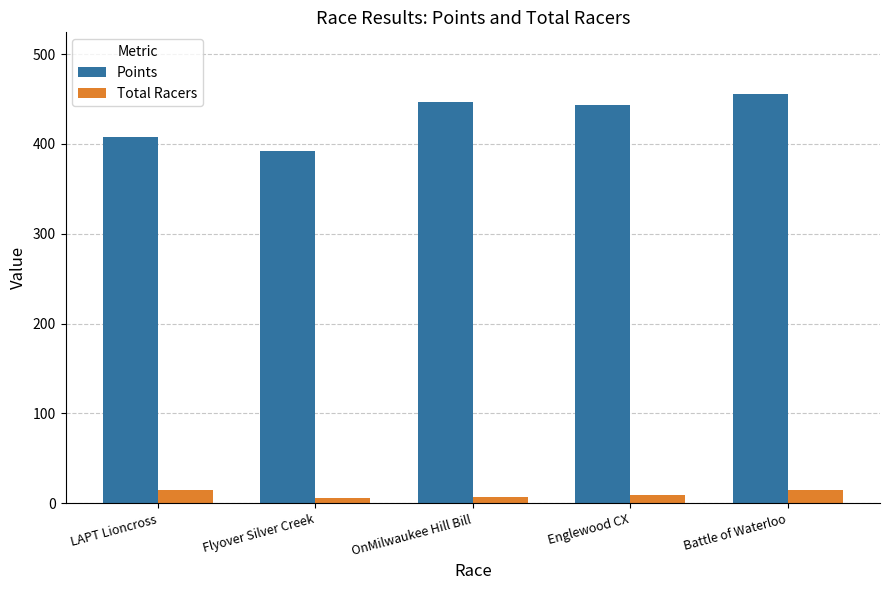

What is the label of the 3rd bar from the left?

OnMilwaukee Hill Bill